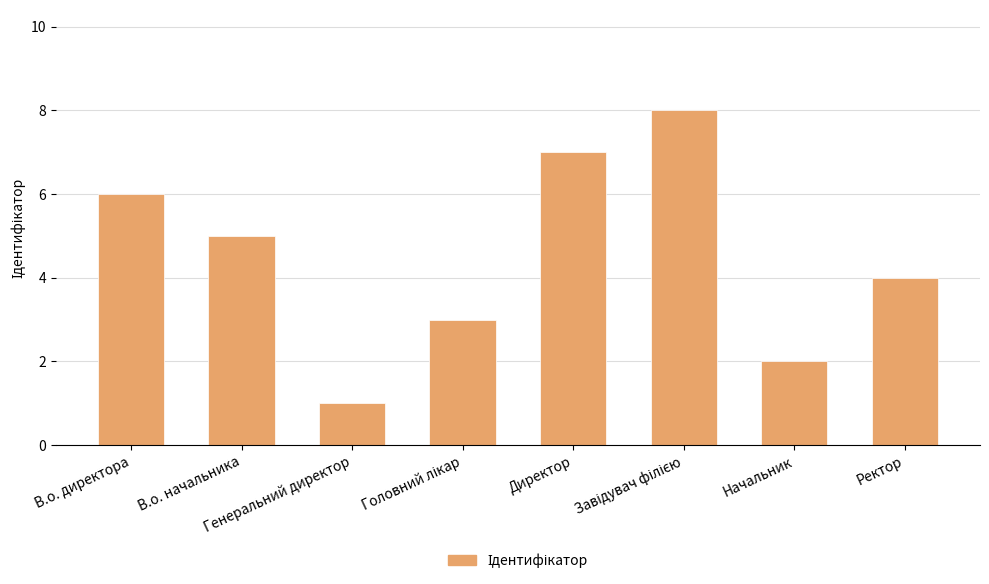

Reading left to right, what are all the values shown in this chart?

6	5	1	3	7	8	2	4